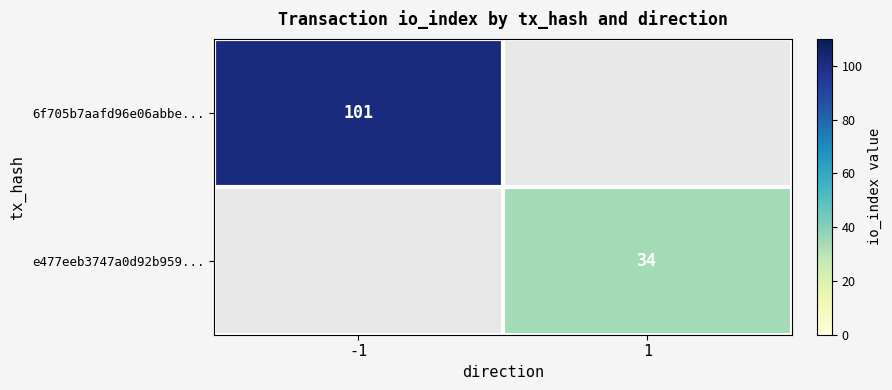

True or false: e477eeb3747a0d92b959... has a value of 34 at 1.

True